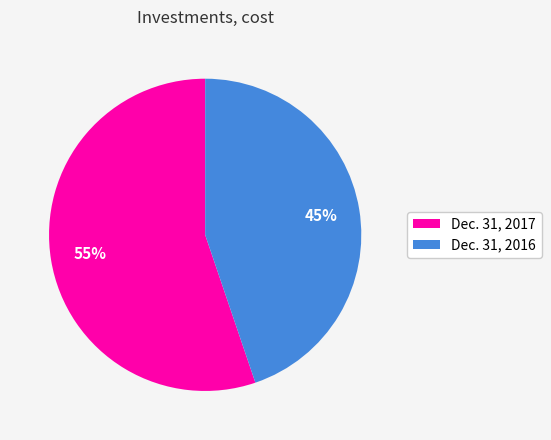

How many segments does this pie chart have?

2